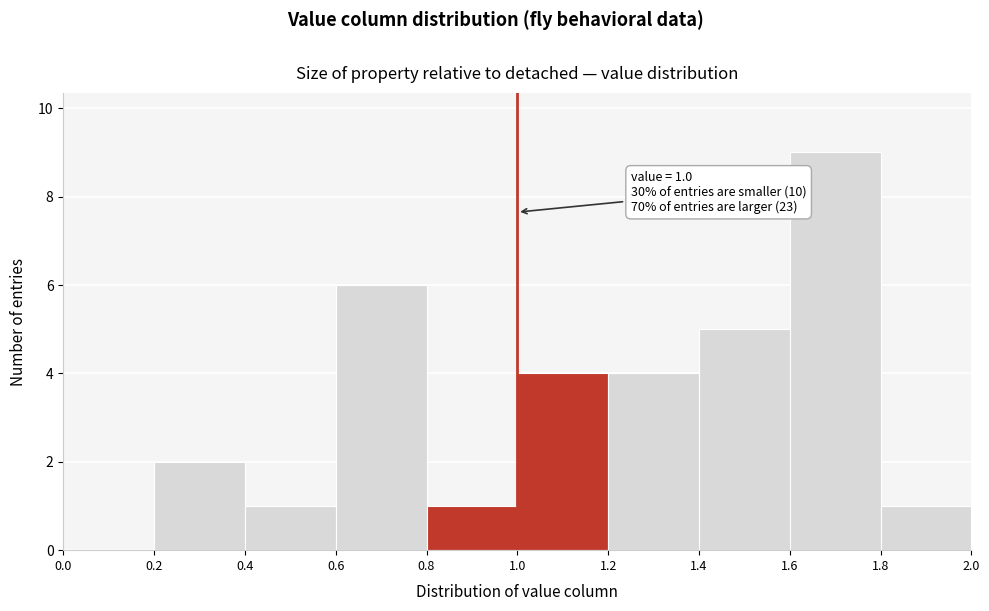

Over which range of the x-axis is the bar tallest?

1.6 to 1.8